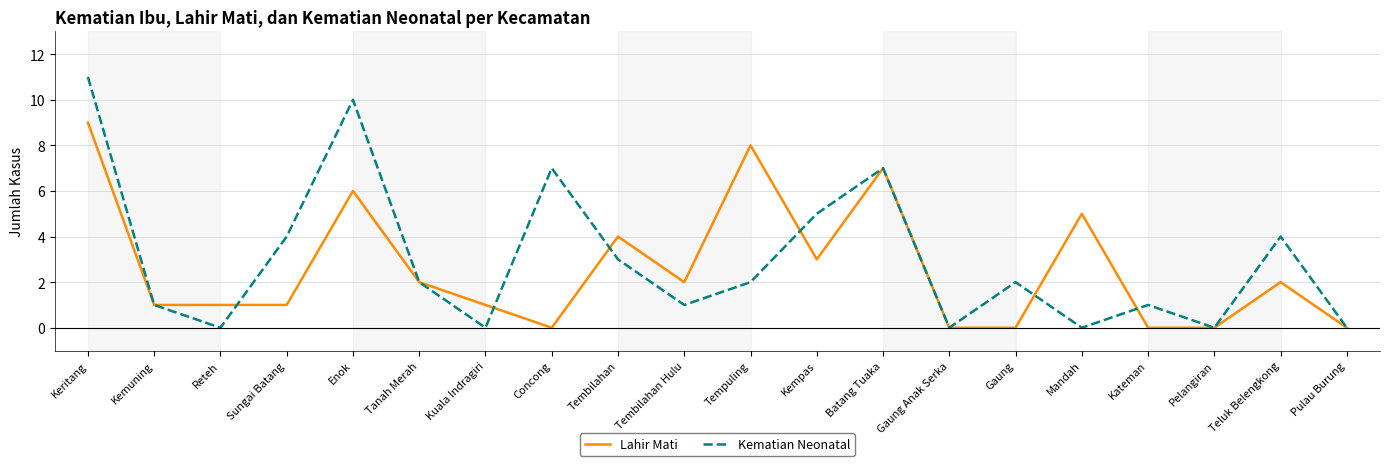

Reading left to right, what are all the values shown in this chart?

Lahir Mati: Keritang=9	Kemuning=1	Reteh=1	Sungai Batang=1	Enok=6	Tanah Merah=2	Kuala Indragiri=1	Concong=0	Tembilahan=4	Tembilahan Hulu=2	Tempuling=8	Kempas=3	Batang Tuaka=7	Gaung Anak Serka=0	Gaung=0	Mandah=5	Kateman=0	Pelangiran=0	Teluk Belengkong=2	Pulau Burung=0
Kematian Neonatal: Keritang=11	Kemuning=1	Reteh=0	Sungai Batang=4	Enok=10	Tanah Merah=2	Kuala Indragiri=0	Concong=7	Tembilahan=3	Tembilahan Hulu=1	Tempuling=2	Kempas=5	Batang Tuaka=7	Gaung Anak Serka=0	Gaung=2	Mandah=0	Kateman=1	Pelangiran=0	Teluk Belengkong=4	Pulau Burung=0